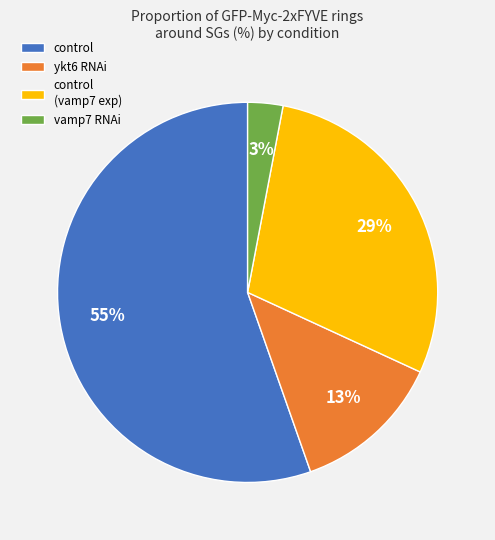

Which category has the smallest portion of the pie?

vamp7 RNAi